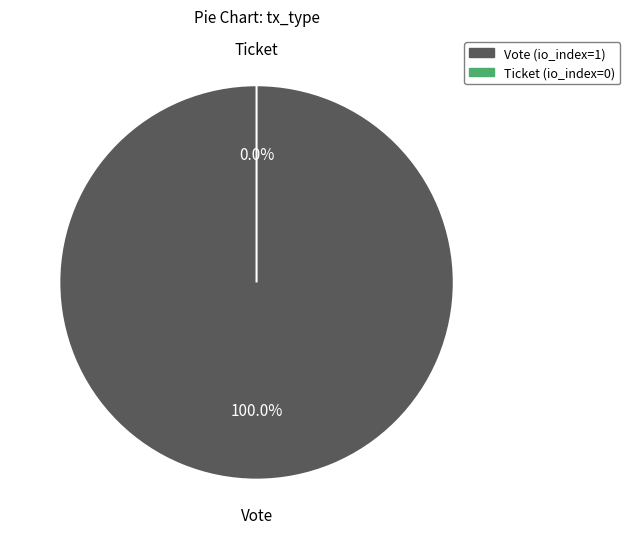

Rank the categories by value from highest to lowest.

Vote, Ticket